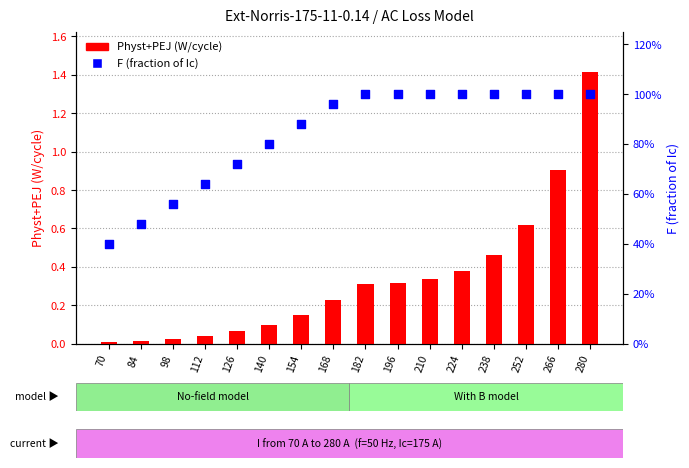

At how many categories does at least one series exceed 39?

16